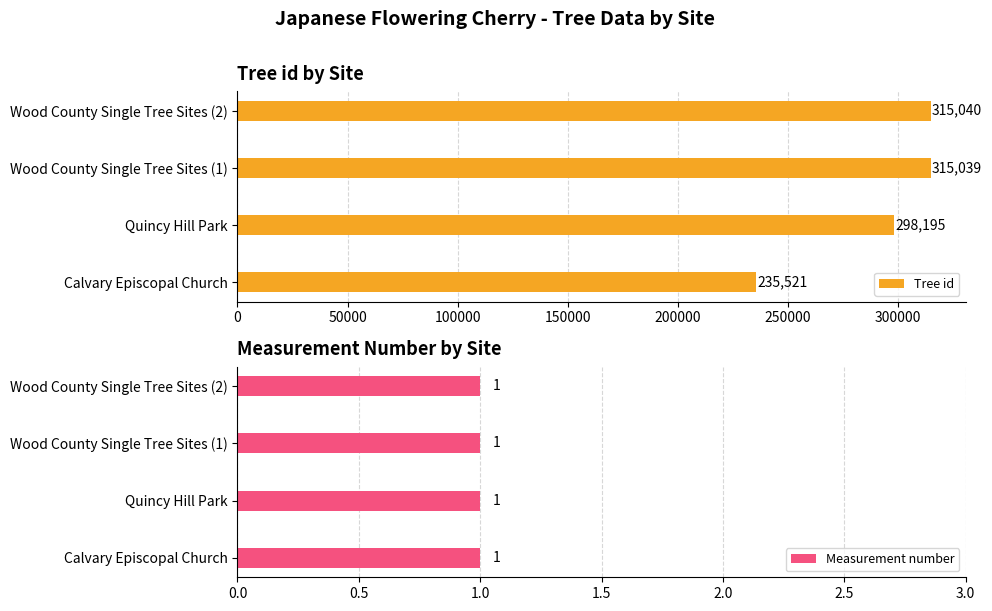

Is it true that Tree id equals 298195 at Quincy Hill Park?

True